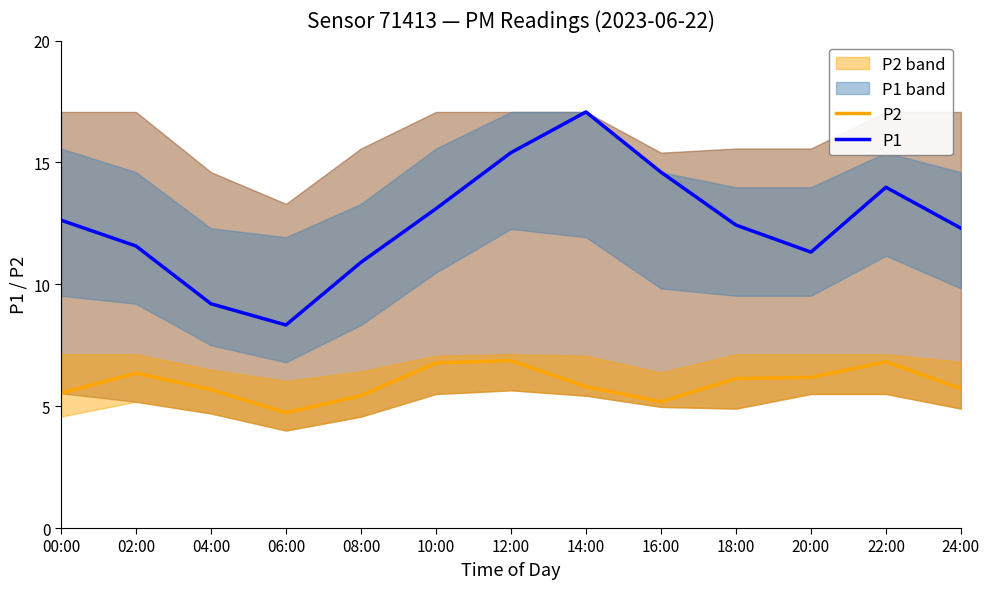

List the series in order of their peak value, highest first.

P1, P2